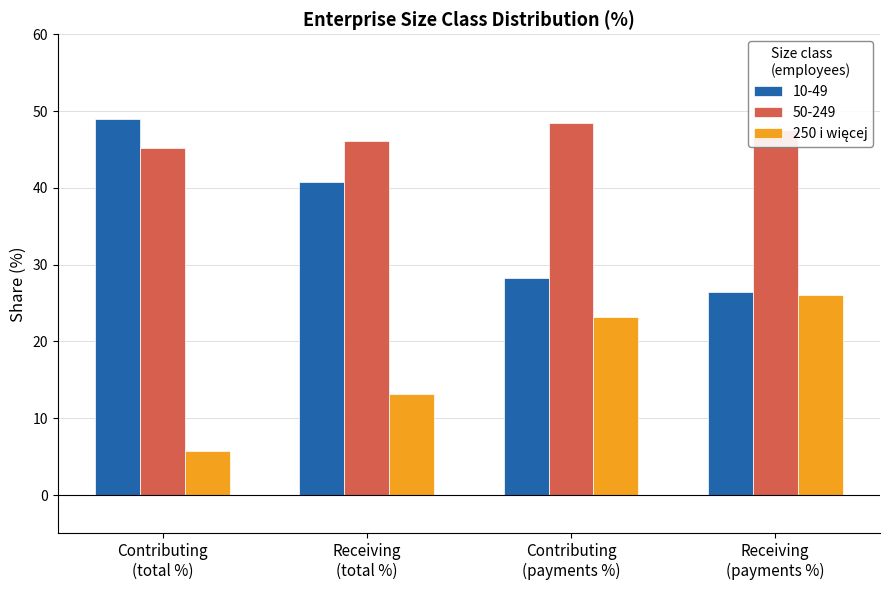

At how many categories does at least one series exceed 12?

4